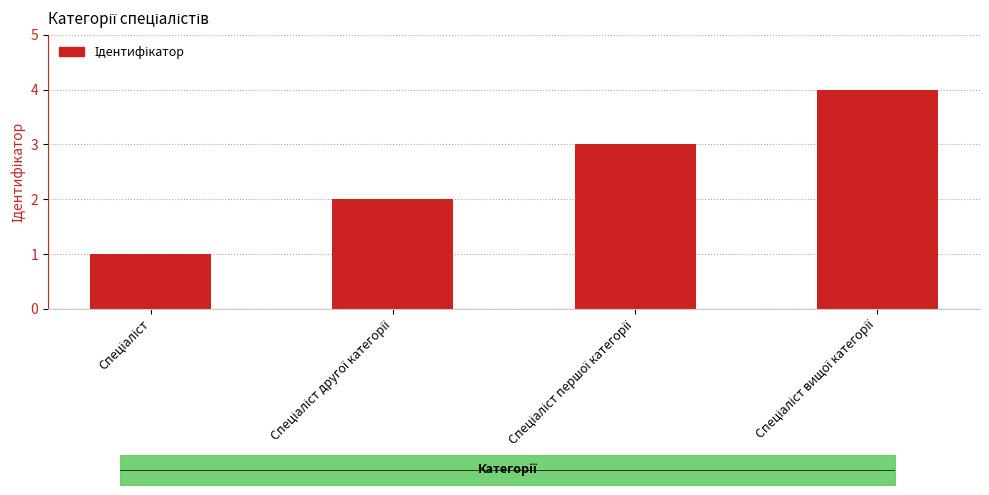

What is the sum of the values at Спеціаліст першої категорії and Спеціаліст другої категорії?

5